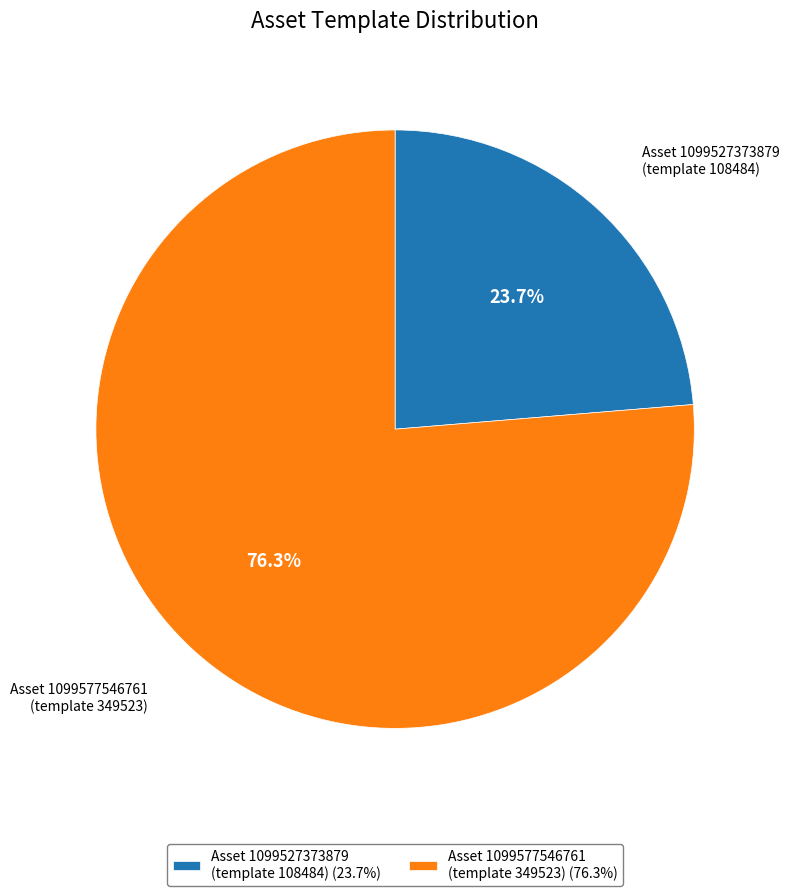

Is there a majority slice in this chart?

Yes